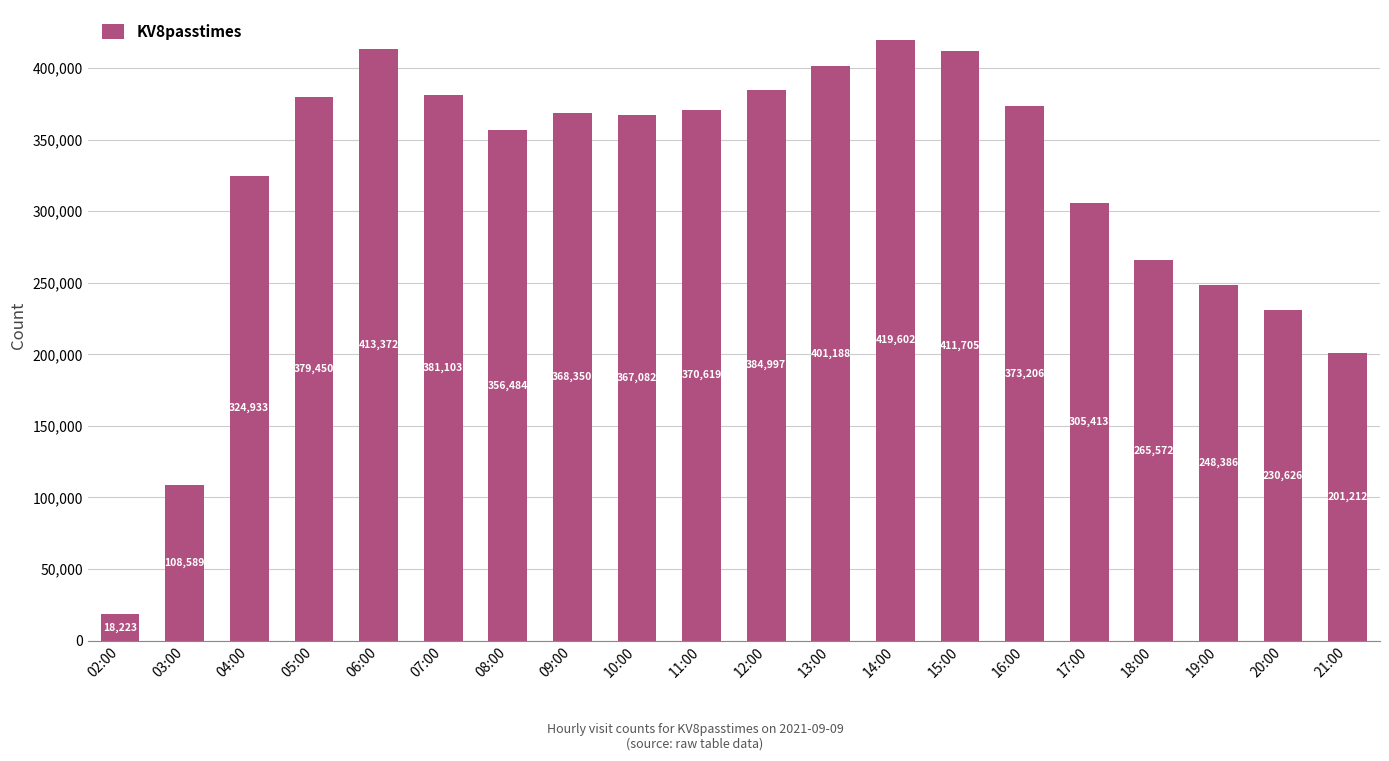

What is the label of the 5th bar from the right?

17:00